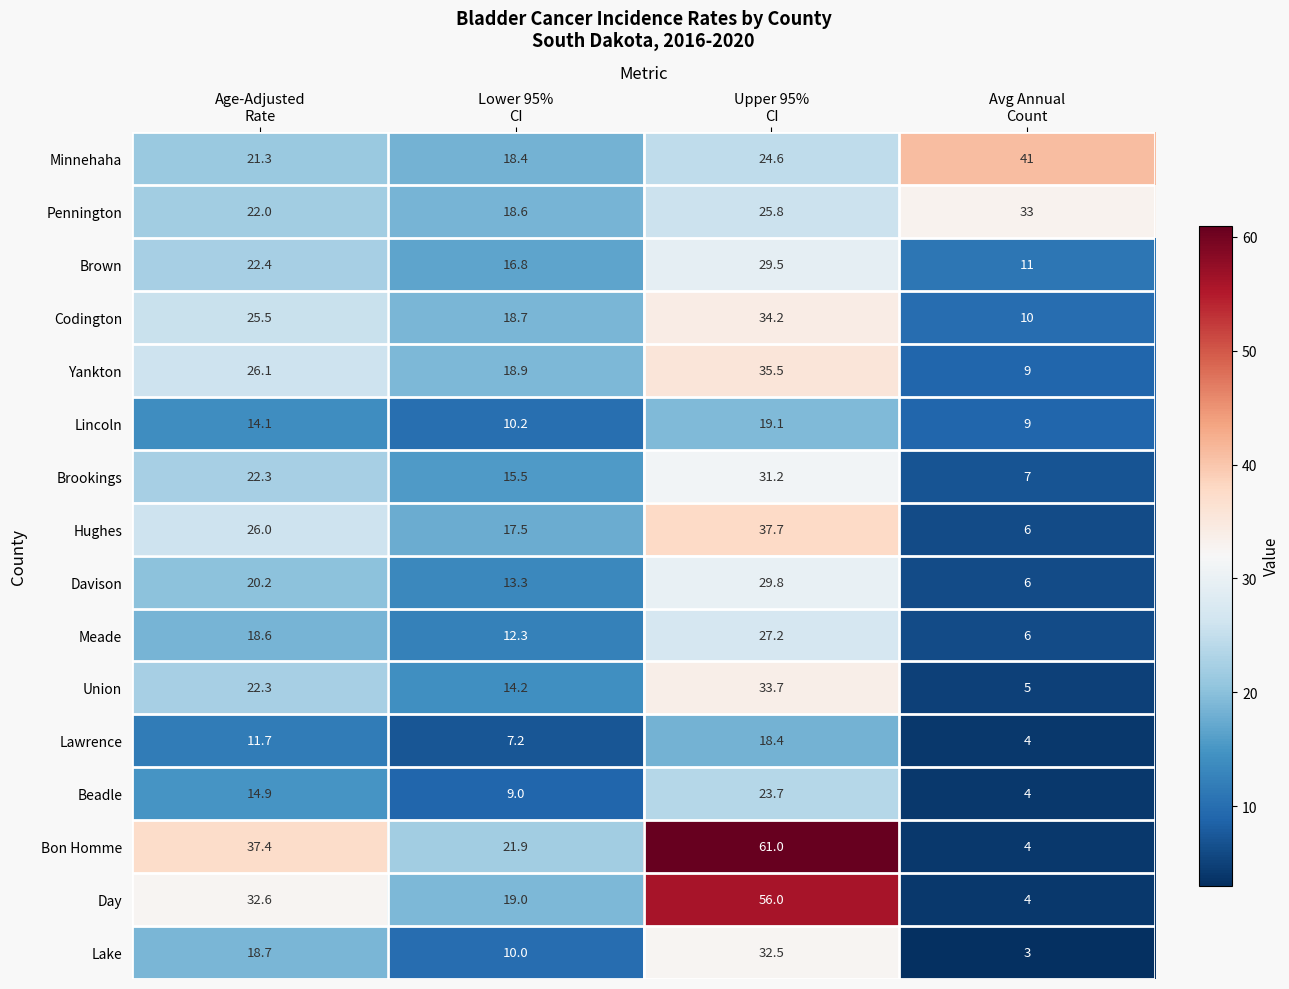

What is the minimum value for Hughes?

6.0